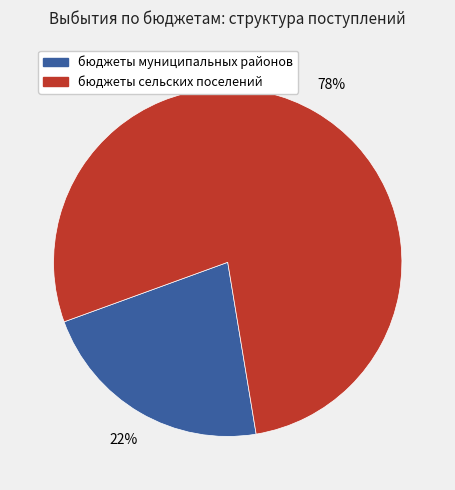

Combined, do бюджеты сельских поселений and бюджеты муниципальных районов account for over 50%?

Yes